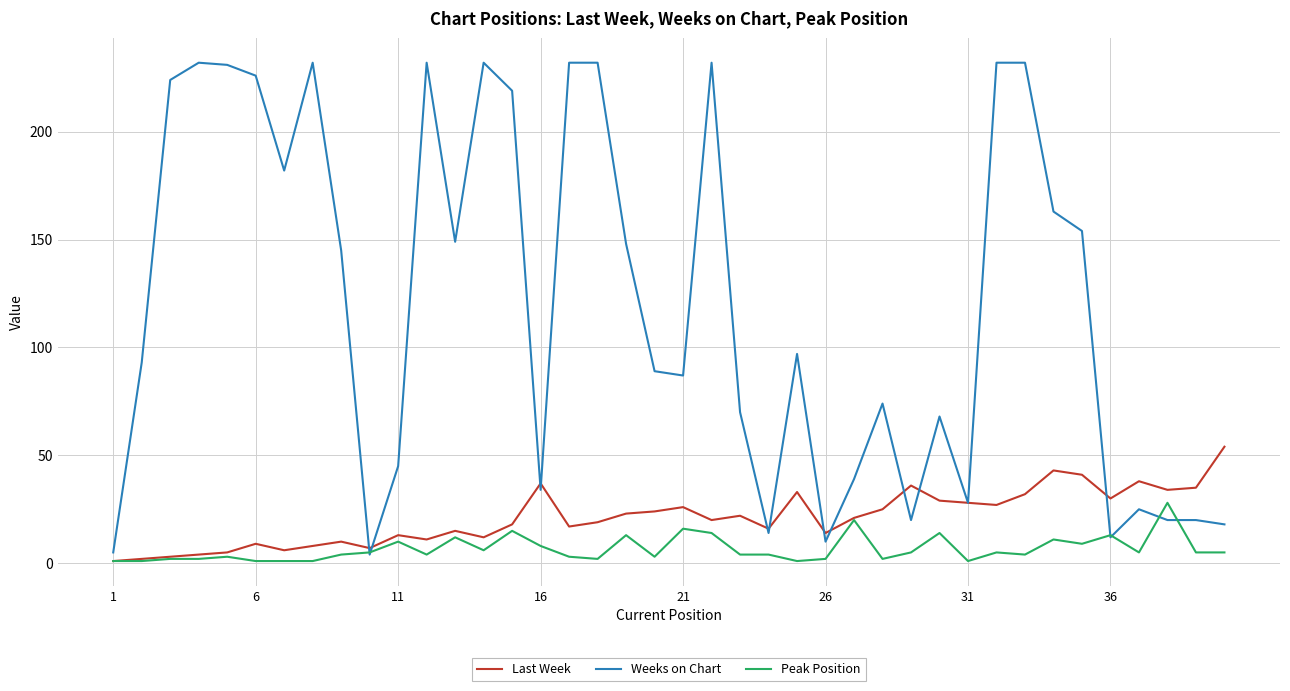

True or false: Peak Position and Weeks on Chart cross at least once.

True